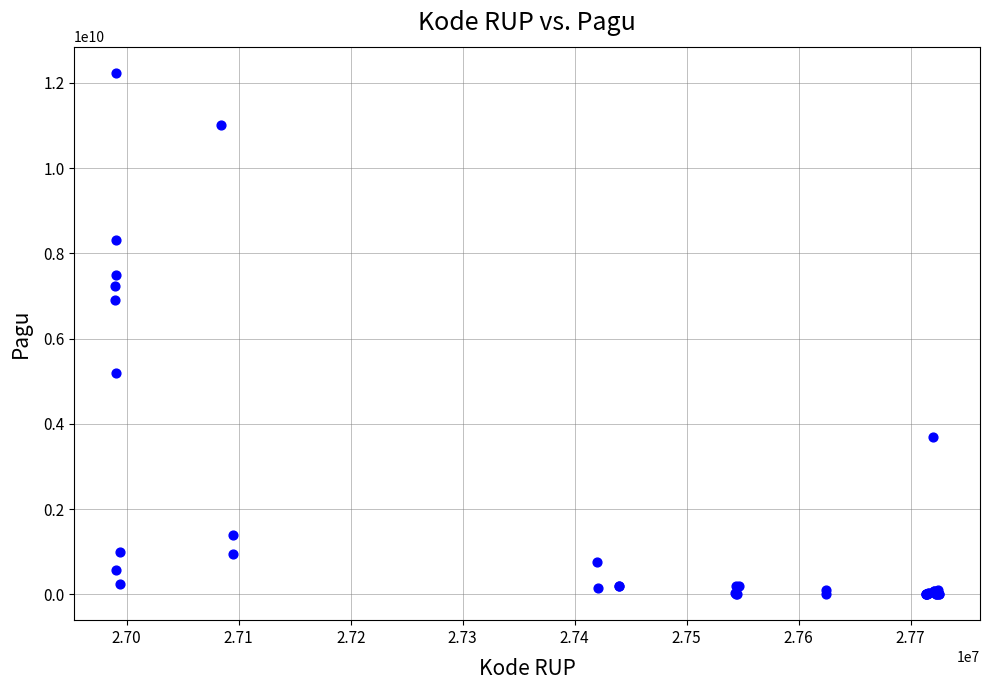

What Y value in the scatter plot is closest to 6119750000?

6900000000